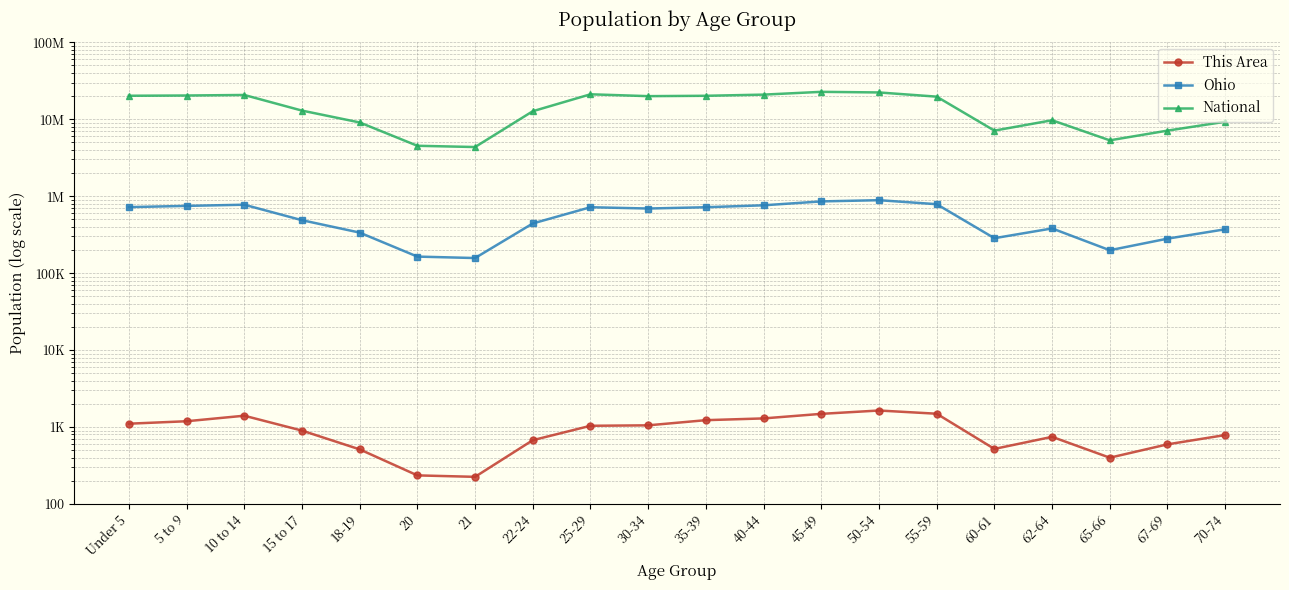

What is the spread (max minus min) of values at 40-44?

20889671